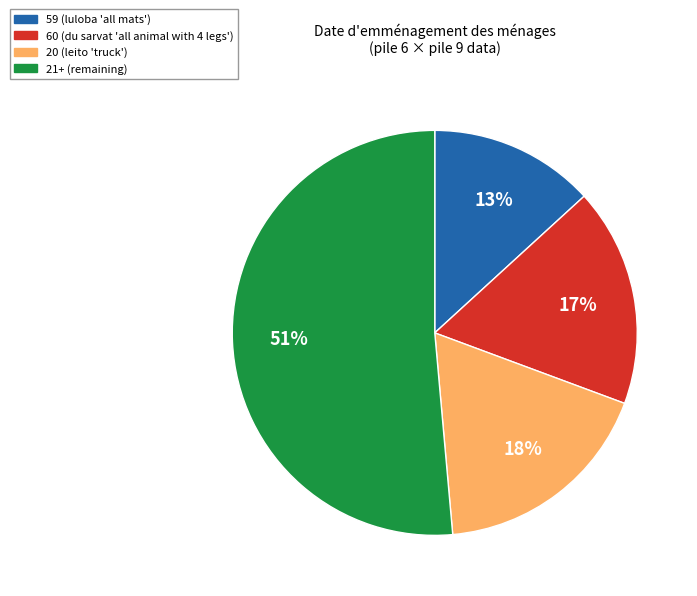

How many segments does this pie chart have?

4